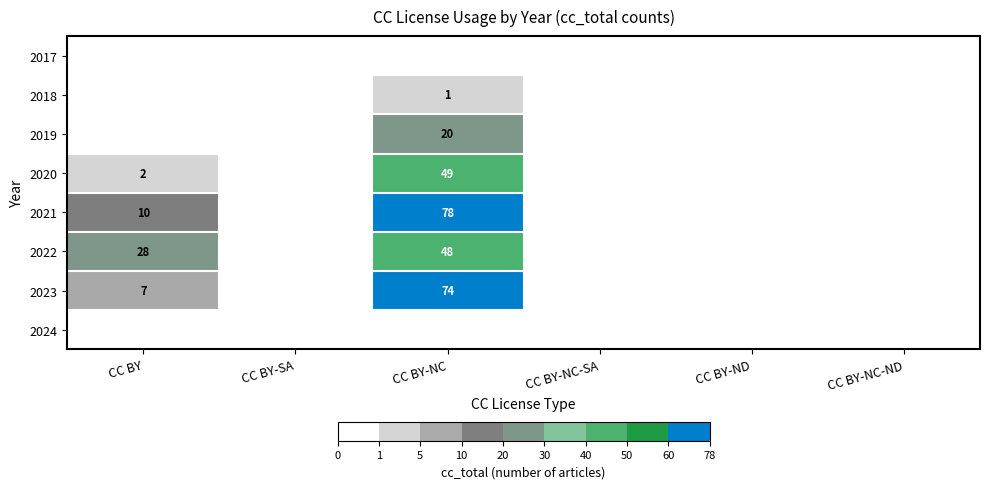

Which category has the lowest value across all series?

CC BY